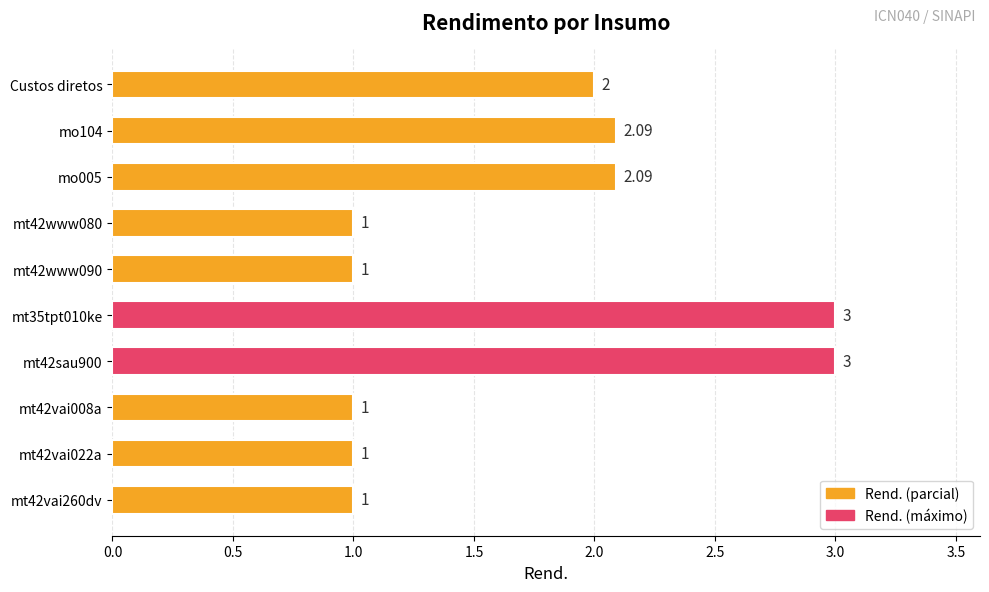

What is the difference between the maximum and second lowest values?

2.0